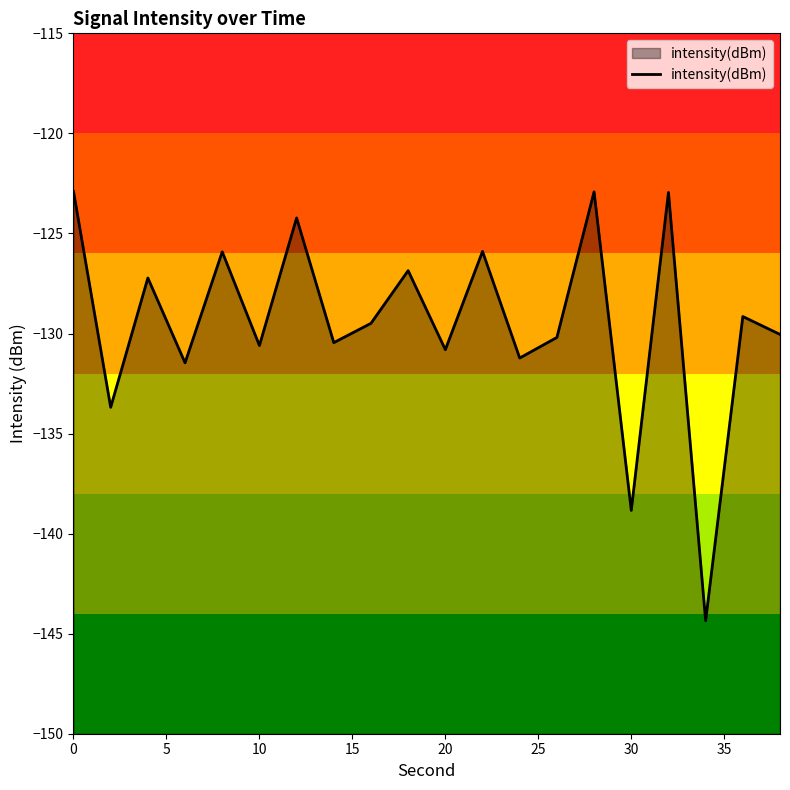

Is it true that the value at 10 is -211.8?

False